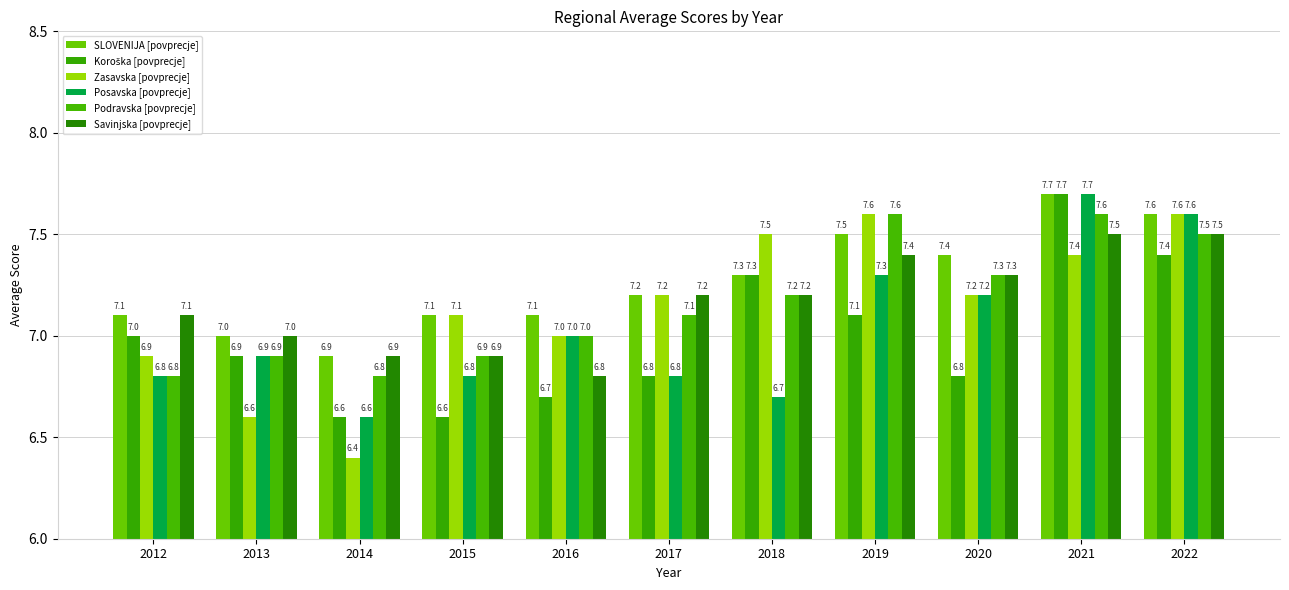

Which label corresponds to the largest value in the chart?

2021